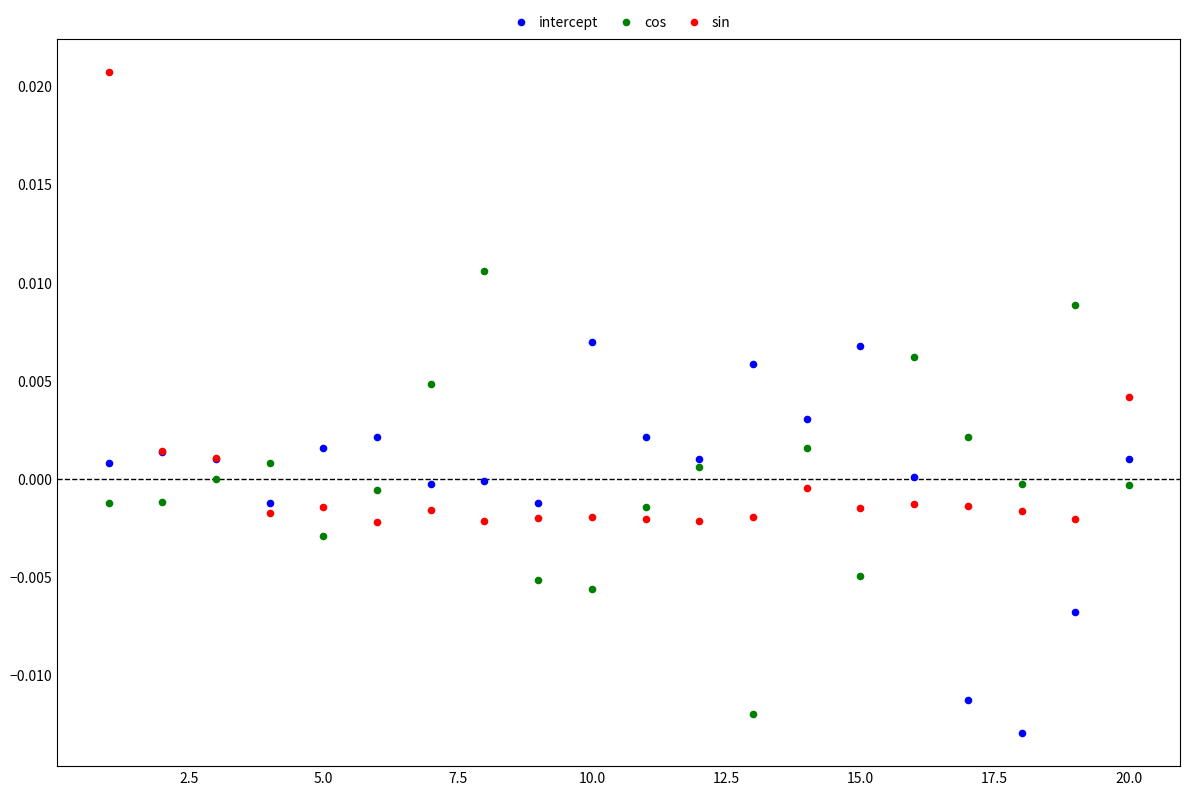

Which series reaches the maximum Y coordinate?

sin